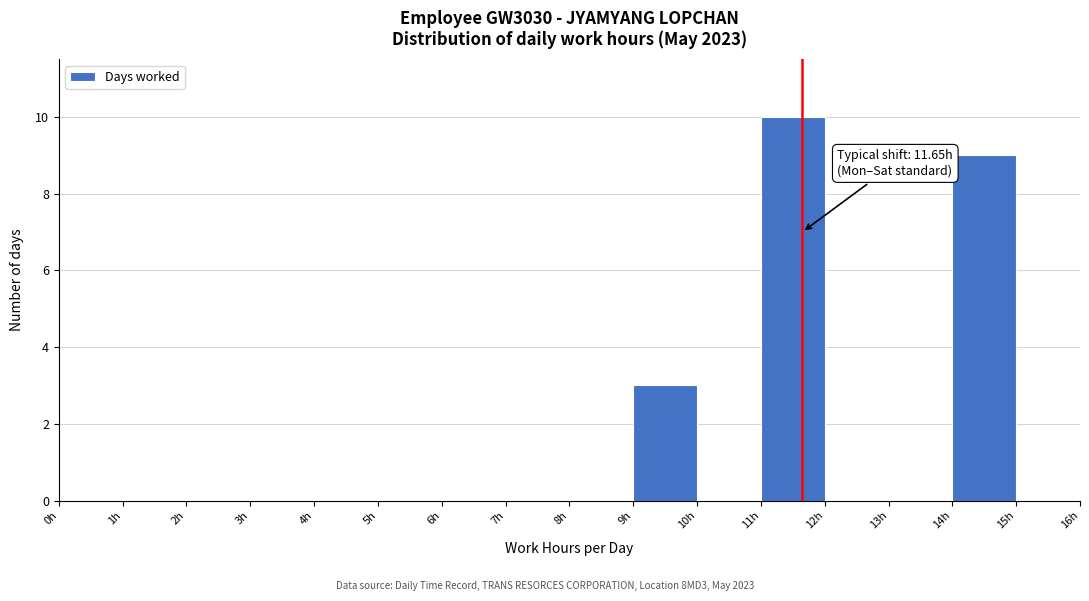

Over which range of the x-axis is the bar tallest?

11 to 12